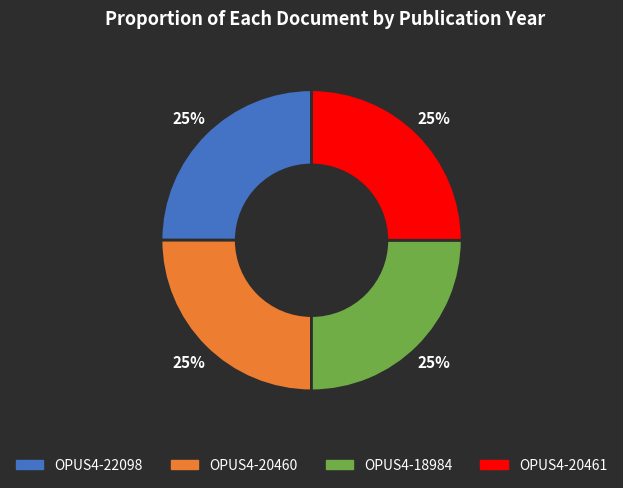

Is OPUS4-20460 the majority of the pie?

No